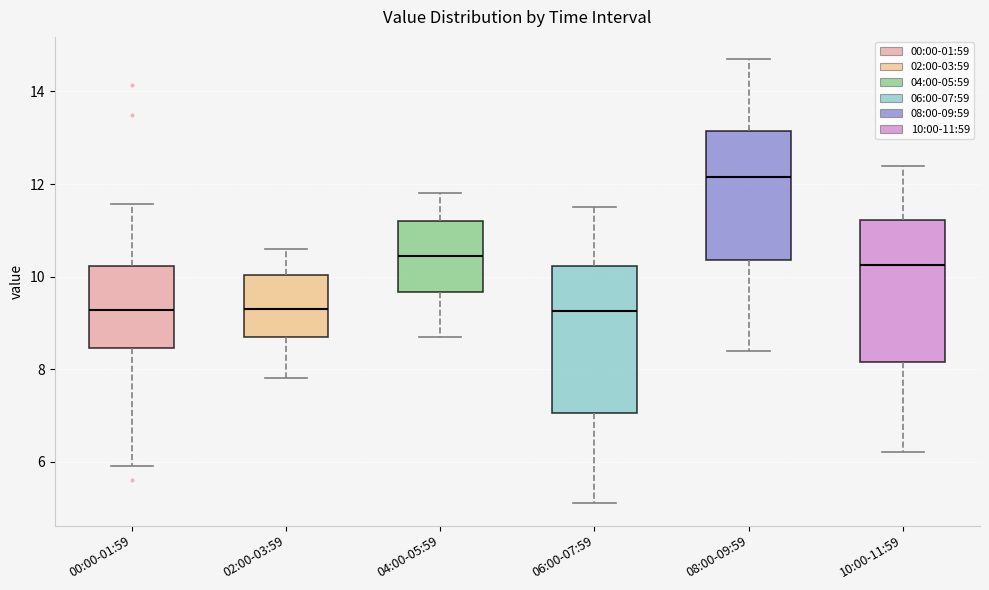

Where does the median line of the box for 06:00-07:59 sit on the y-axis? The values are not printed on the chart, so give them approximately, as read against the axis.

9.2